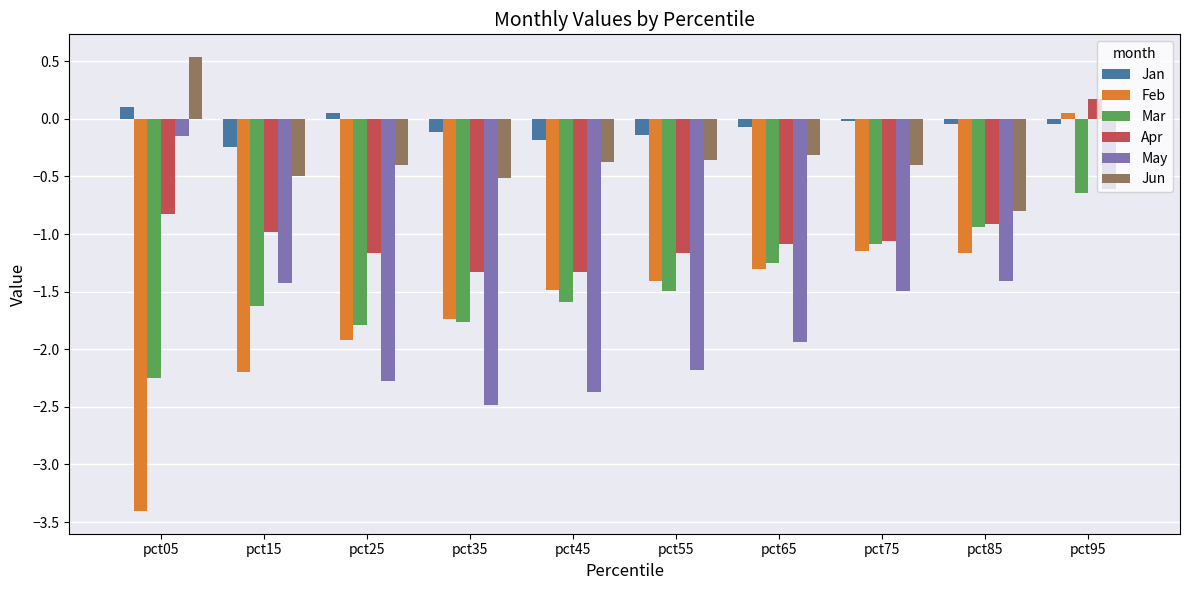

At how many categories does at least one series exceed -1?

10